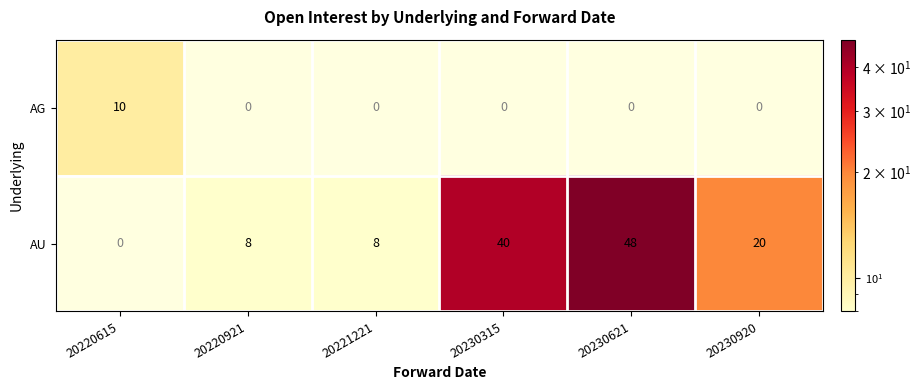

The AU series shows 13 at 20230621. True or false?

False